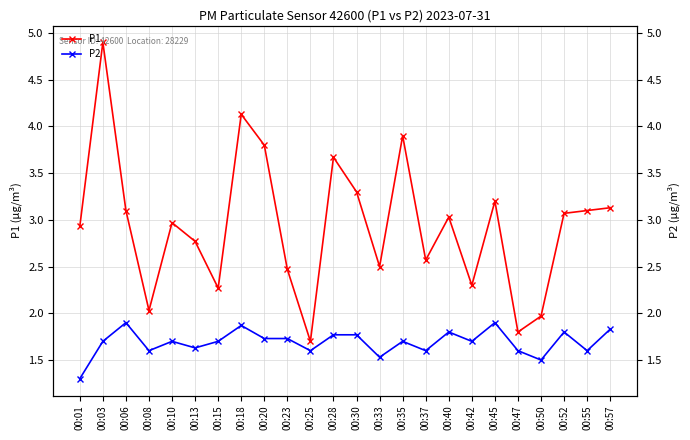

List the labels in order of P2 value, smallest first.

00:01, 00:50, 00:33, 00:08, 00:25, 00:37, 00:47, 00:55, 00:13, 00:03, 00:10, 00:15, 00:35, 00:42, 00:20, 00:23, 00:28, 00:30, 00:40, 00:52, 00:57, 00:18, 00:06, 00:45